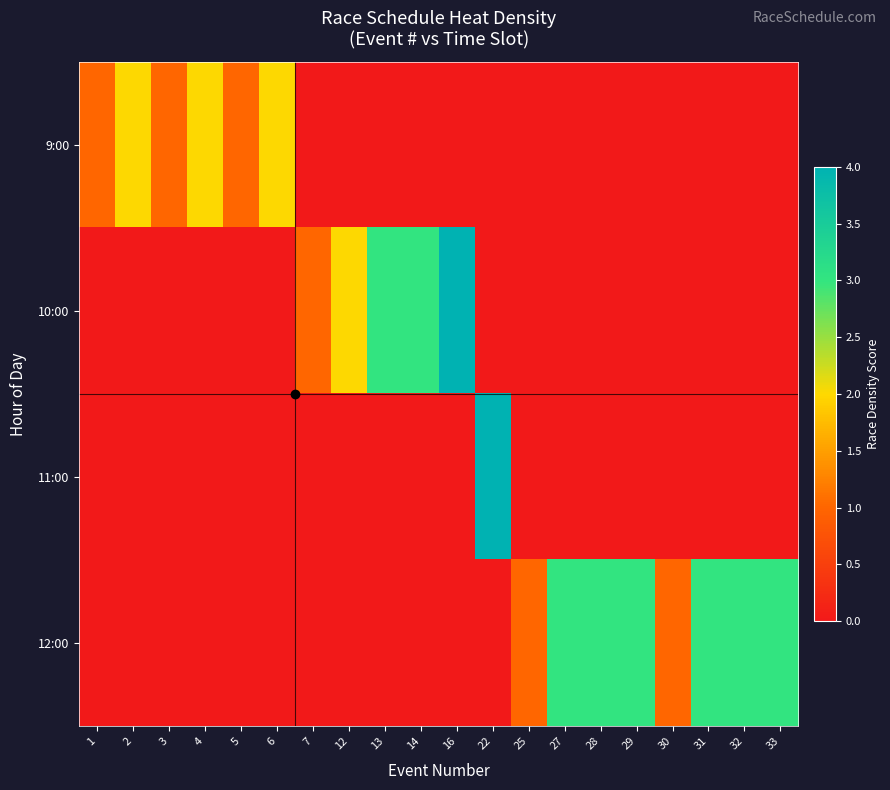

What is the spread (max minus min) of values at 33?

3